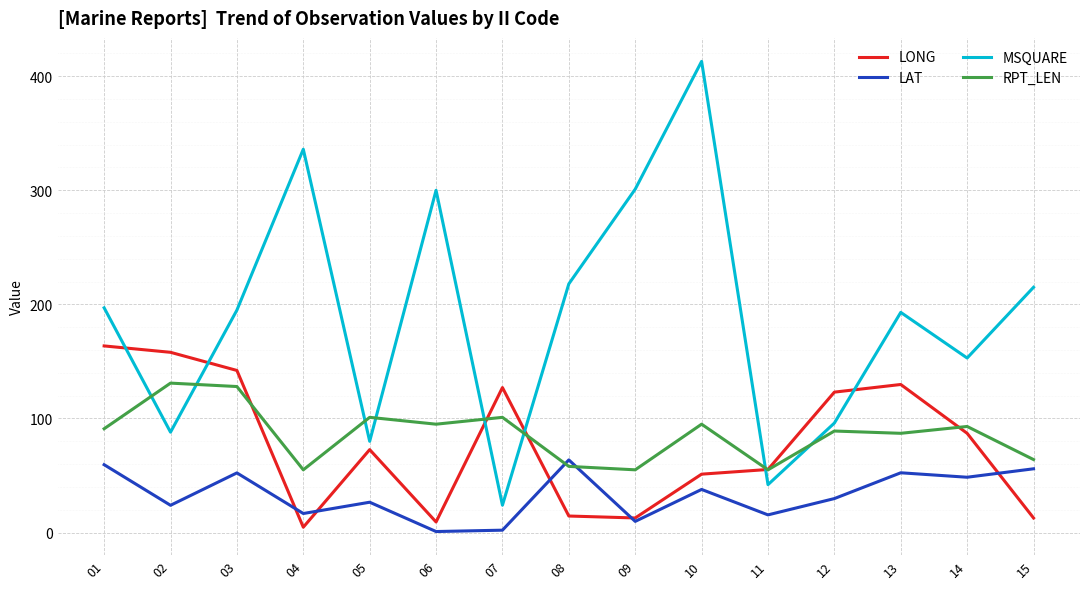

Which series has the largest total across all categories?

MSQUARE